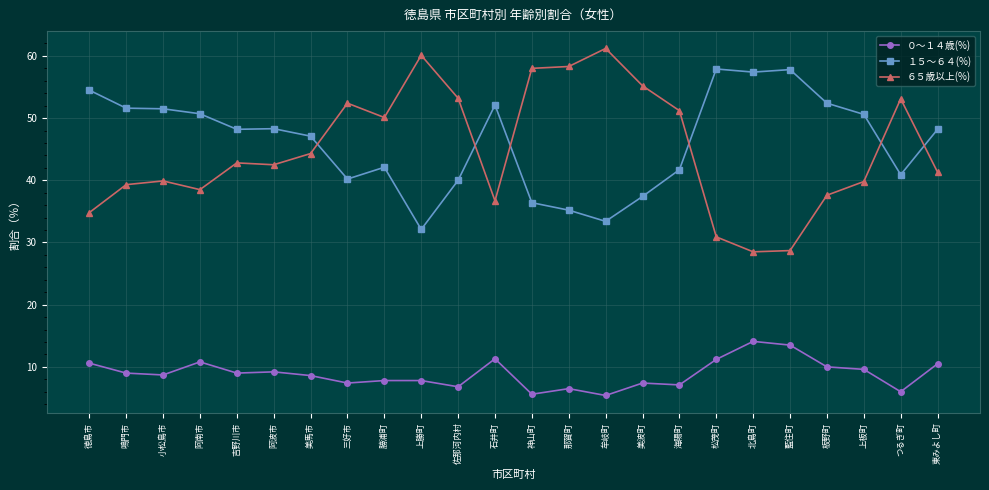

At how many categories does at least one series exceed 38?

24